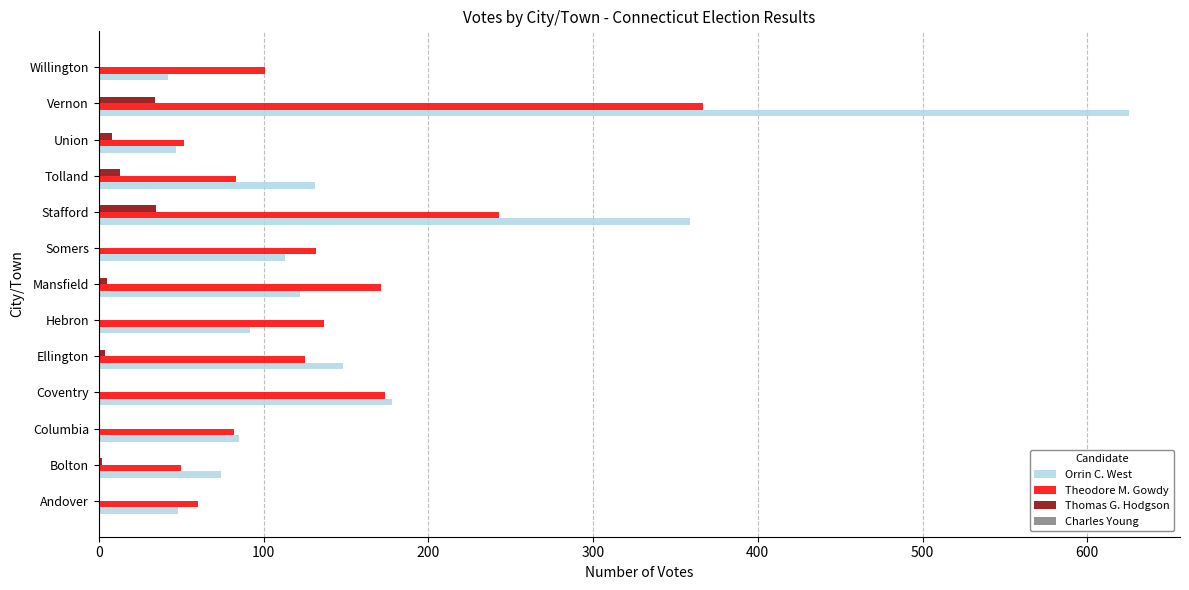

How many distinct data groups are displayed?

4